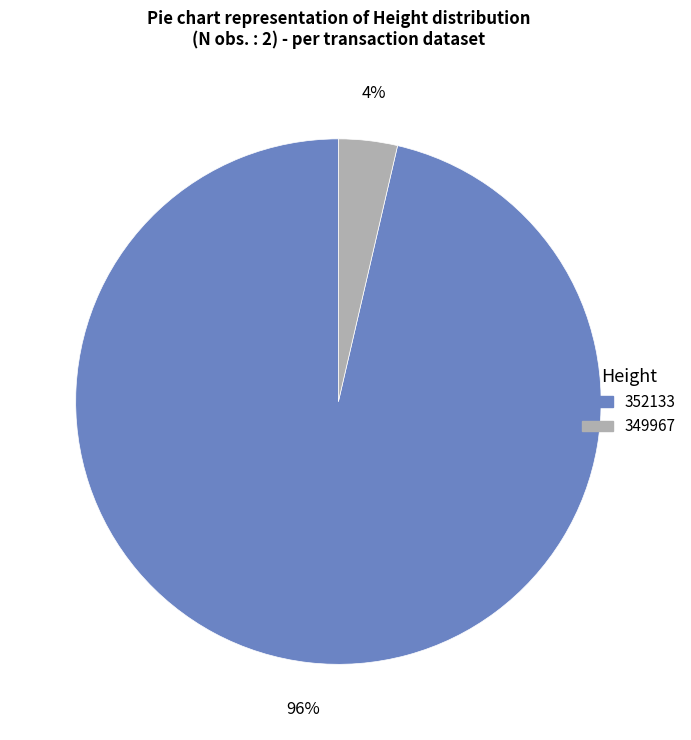

How many slices are in this pie chart?

2